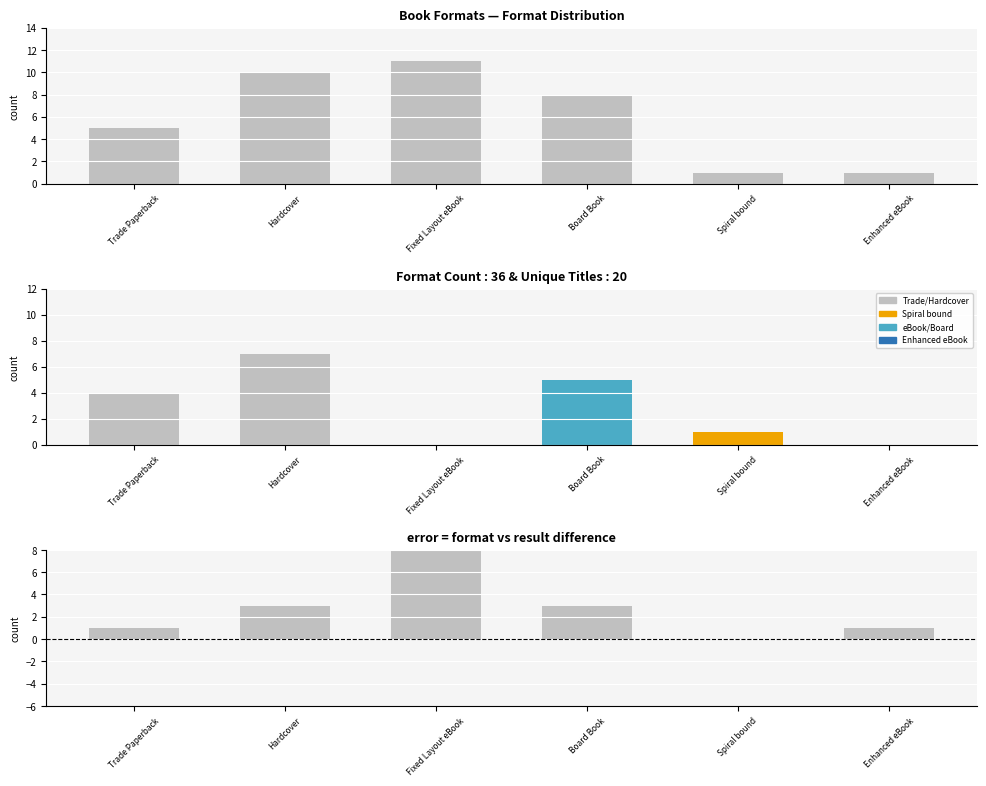

What is the minimum value for Format Count?

1